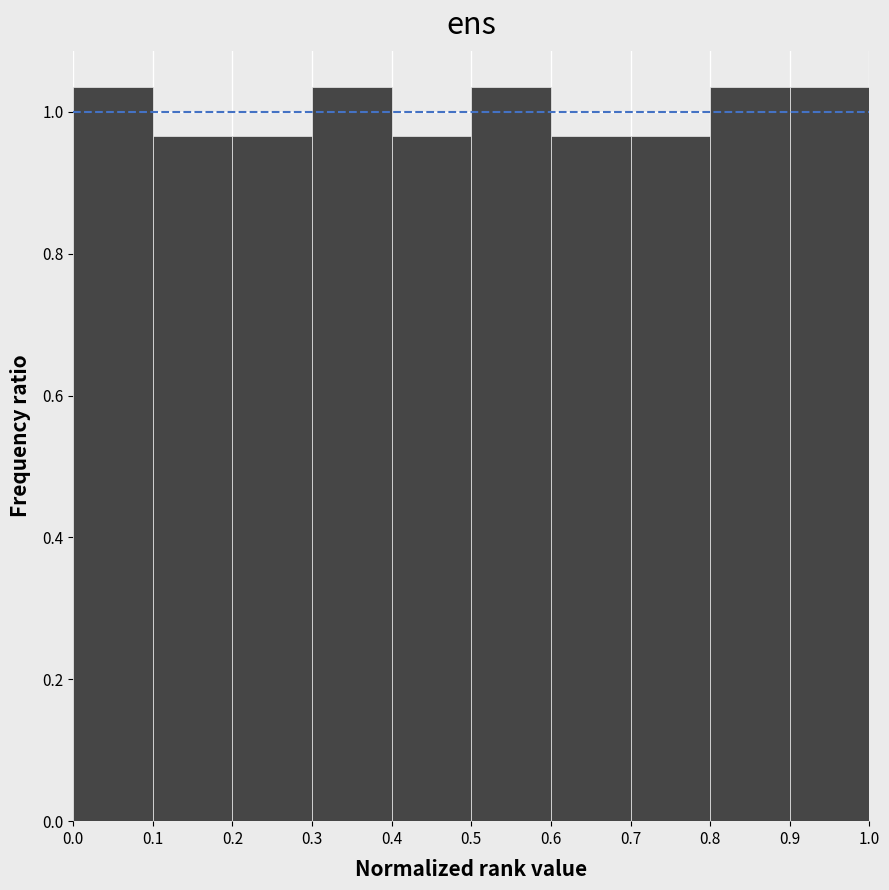

Reading left to right, transcribe this chart: for each bar, give the range it covers on the x-axis and its height. The values are not printed on the chart, so give them approximately, as read against the axis.

0.0 to 0.1: 1.04
0.1 to 0.2: 0.96
0.2 to 0.3: 0.96
0.3 to 0.4: 1.04
0.4 to 0.5: 0.96
0.5 to 0.6: 1.04
0.6 to 0.7: 0.96
0.7 to 0.8: 0.96
0.8 to 0.9: 1.04
0.9 to 1.0: 1.04